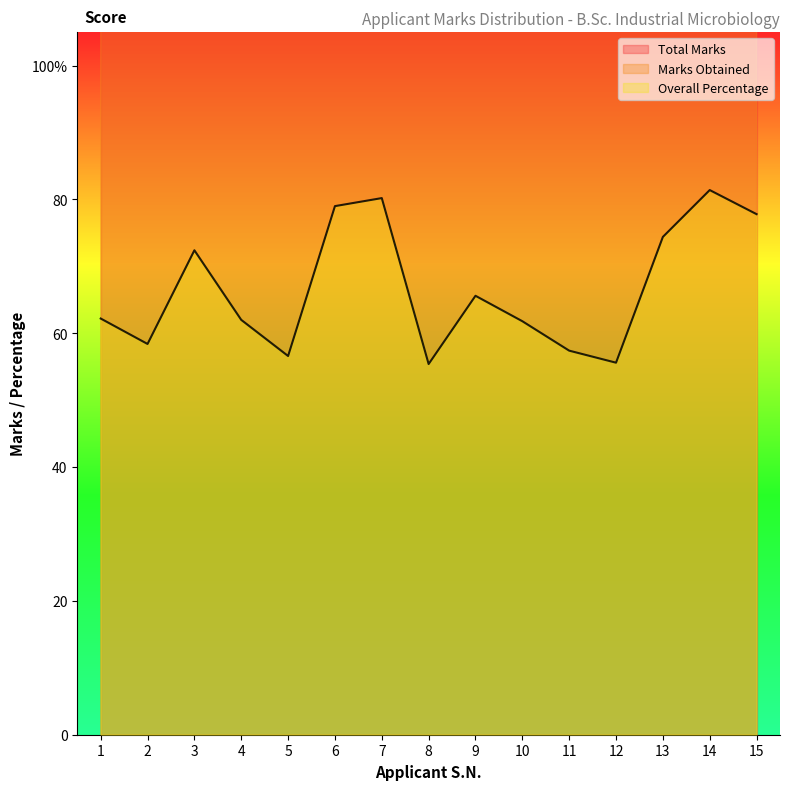

True or false: Marks Obtained and Overall Percentage cross at least once.

False